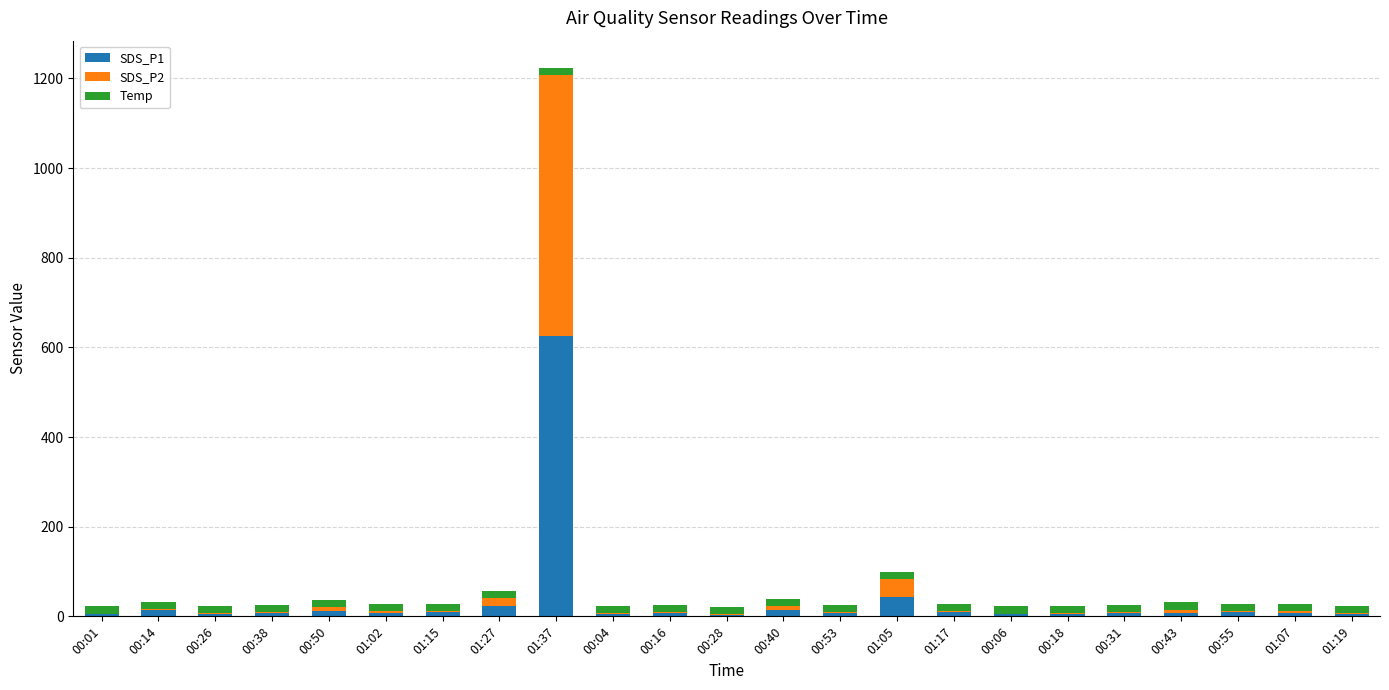

What is the sum of all SDS_P1 values?

850.1